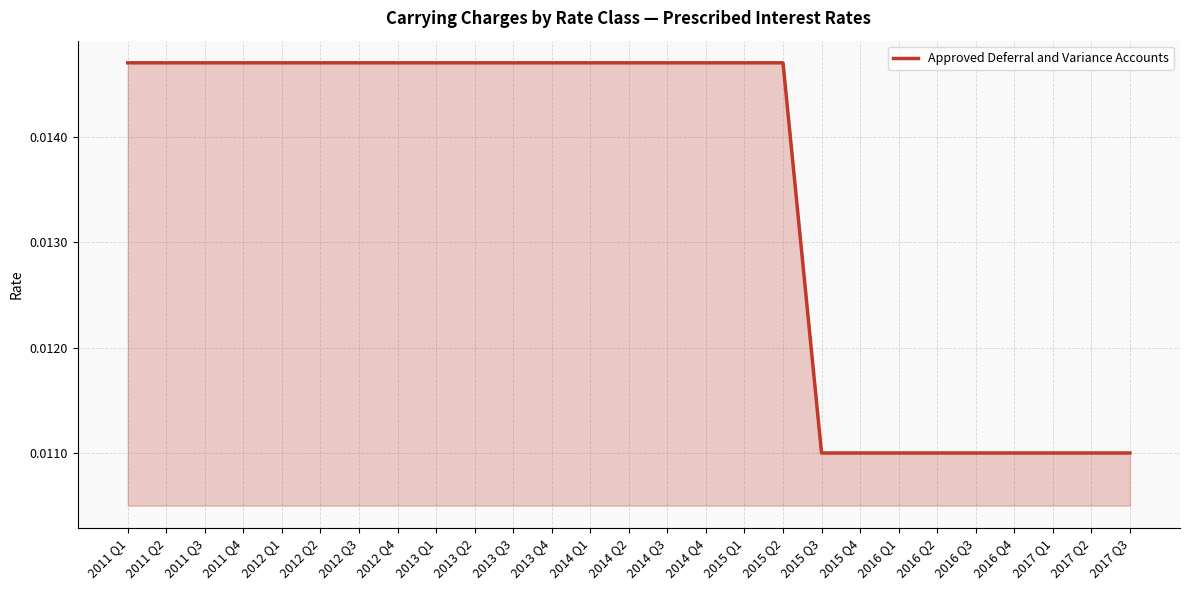

Does the chart display data point markers on the line(s)?

No